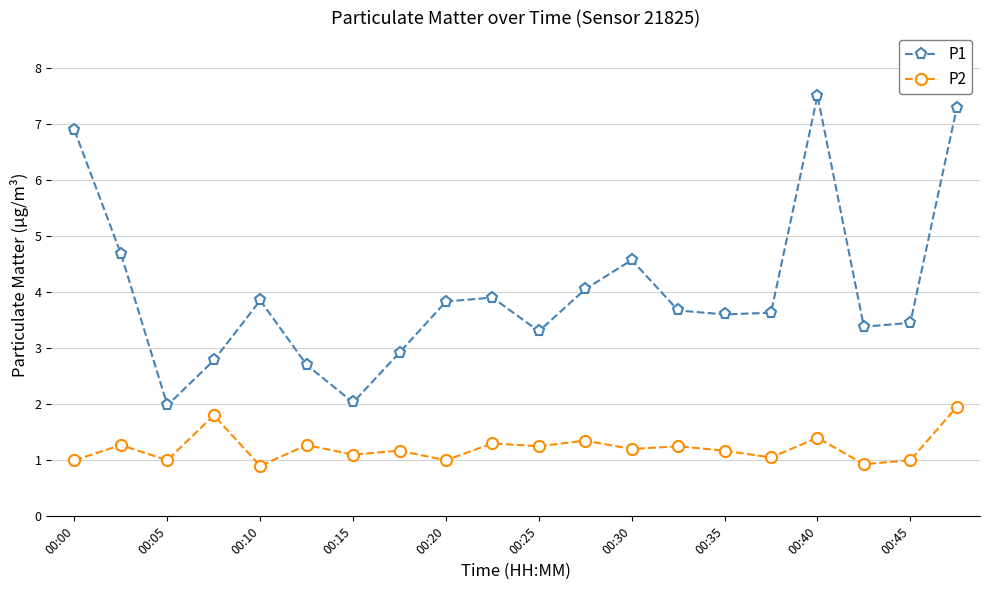

True or false: P2 has more than 0 points higher than both neighbors.

True